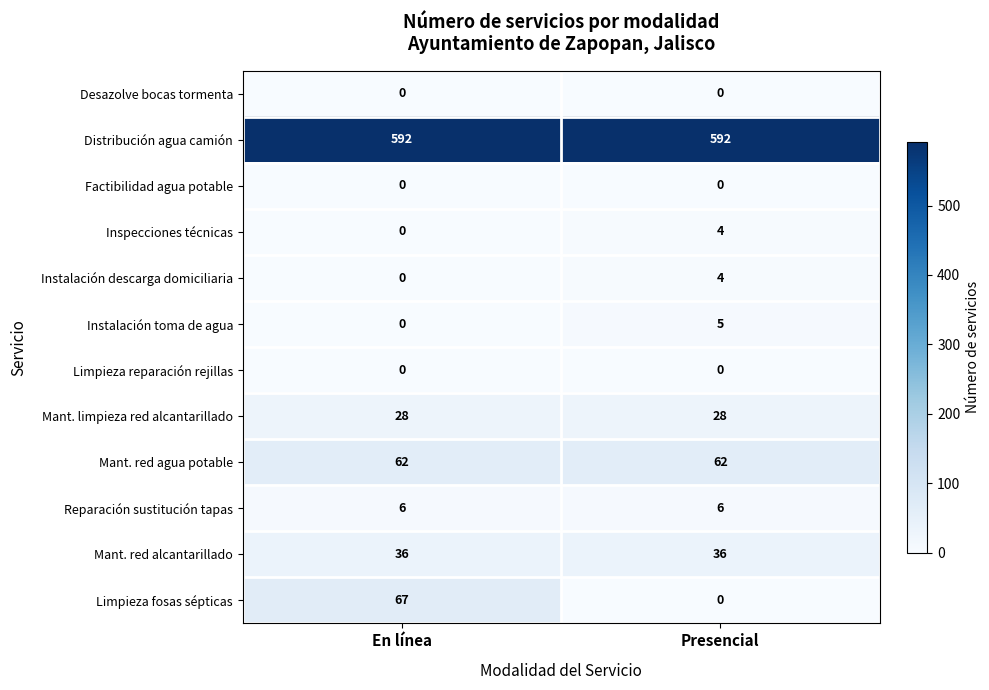

Reading right to left, extract all data points from this chart.

Desazolve bocas tormenta: Presencial=0	En línea=0
Distribución agua camión: Presencial=592	En línea=592
Factibilidad agua potable: Presencial=0	En línea=0
Inspecciones técnicas: Presencial=4	En línea=0
Instalación descarga domiciliaria: Presencial=4	En línea=0
Instalación toma de agua: Presencial=5	En línea=0
Limpieza reparación rejillas: Presencial=0	En línea=0
Mant. limpieza red alcantarillado: Presencial=28	En línea=28
Mant. red agua potable: Presencial=62	En línea=62
Reparación sustitución tapas: Presencial=6	En línea=6
Mant. red alcantarillado: Presencial=36	En línea=36
Limpieza fosas sépticas: Presencial=0	En línea=67